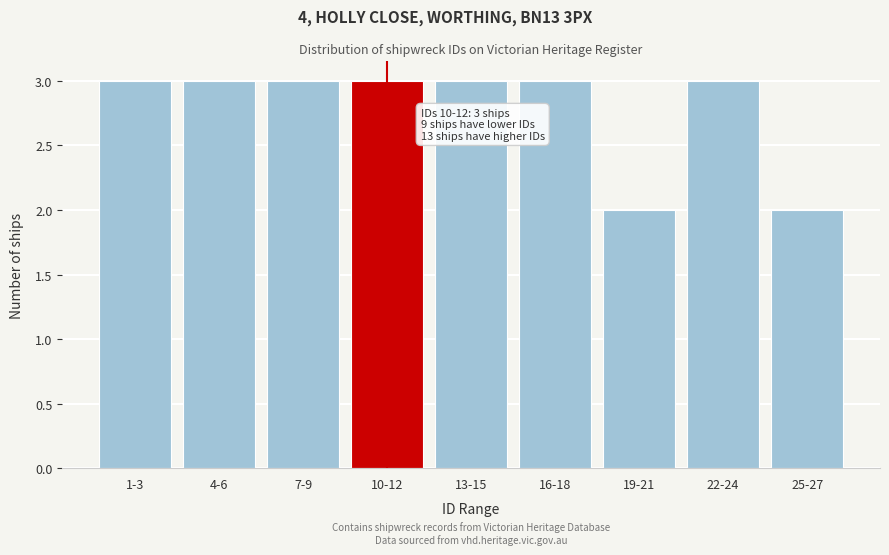

Reading left to right, extract all data points from this chart.

3	3	3	3	3	3	2	3	2